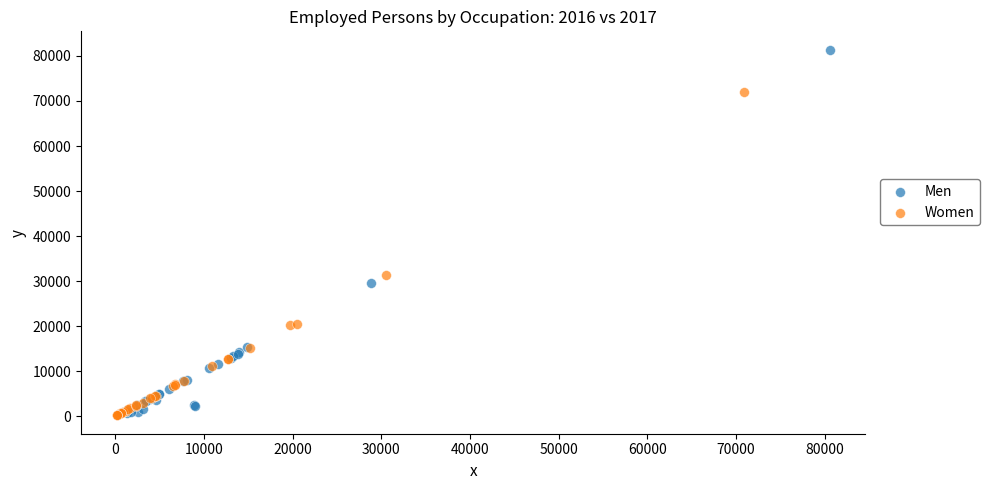

Which series has the widest spread of Y values?

Men